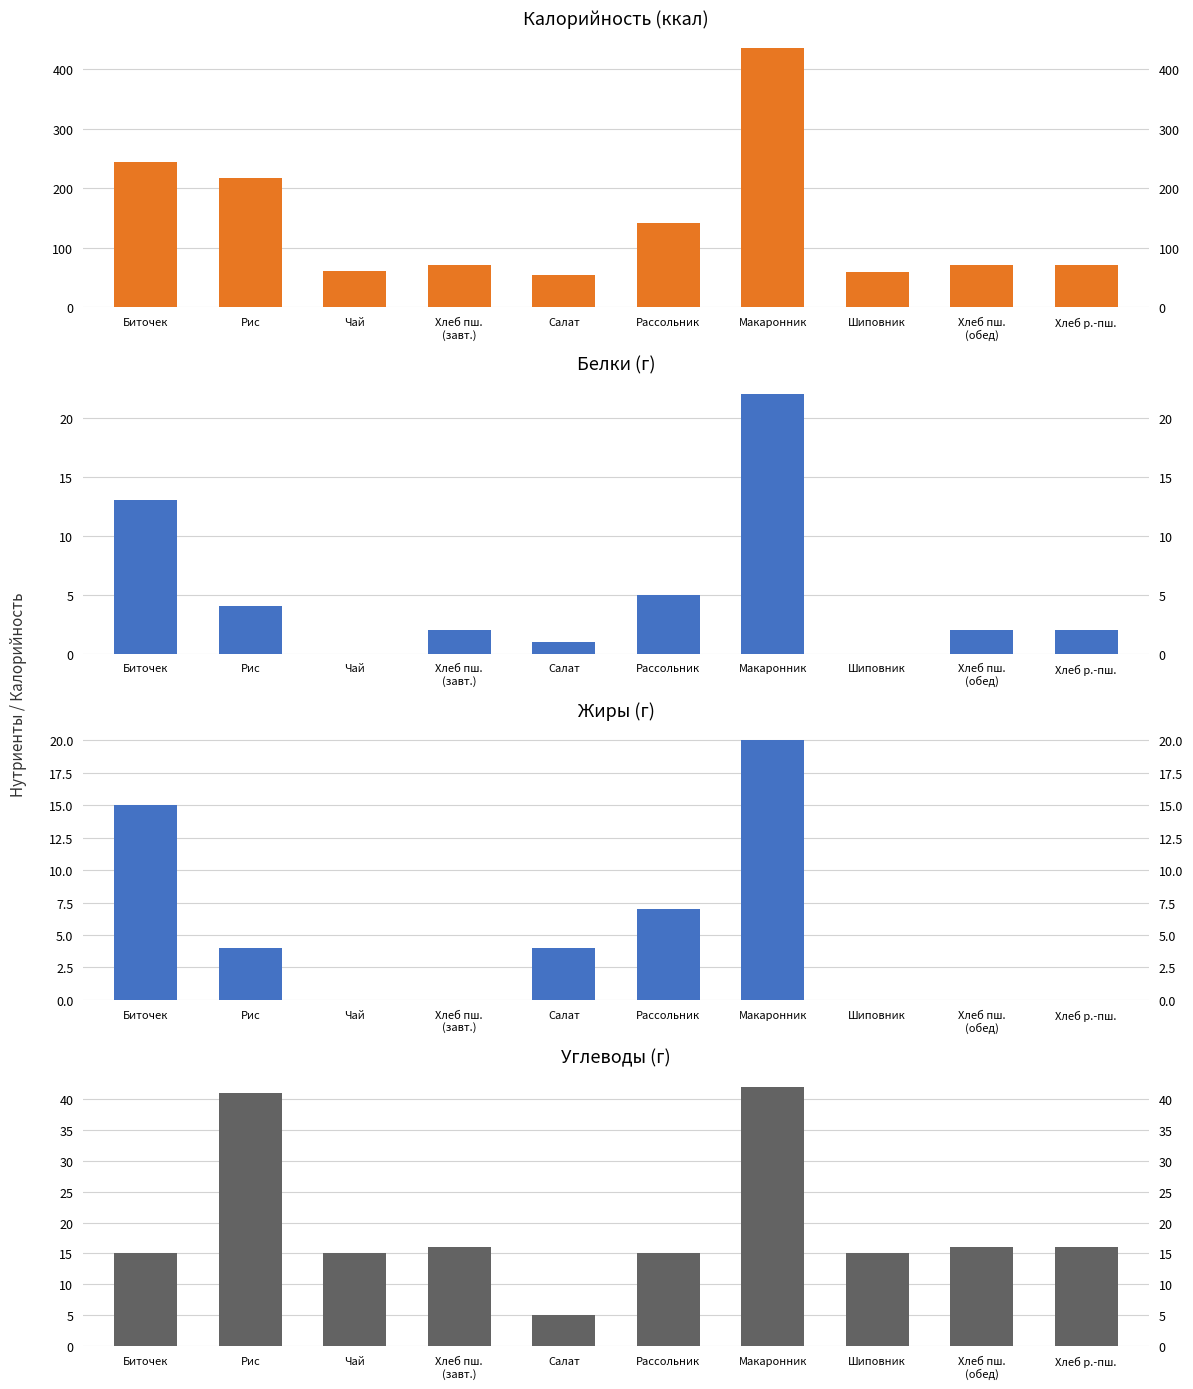

How many Жиры values are between 0 and 7?

8